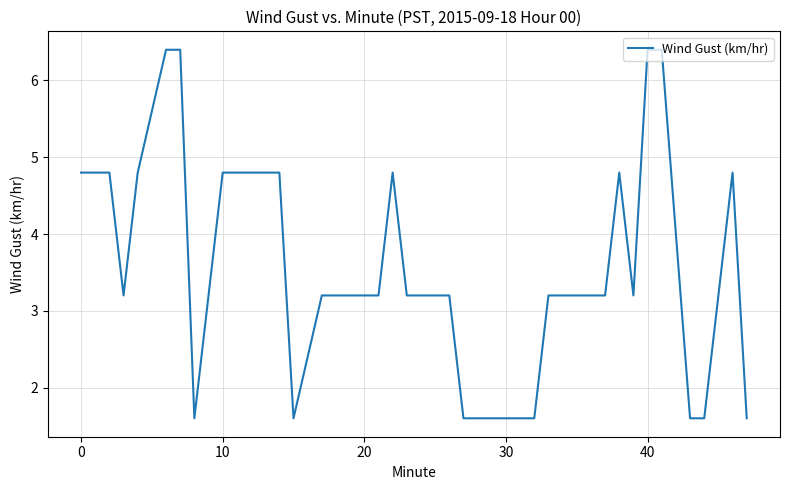

Does the chart have visible grid lines?

Yes